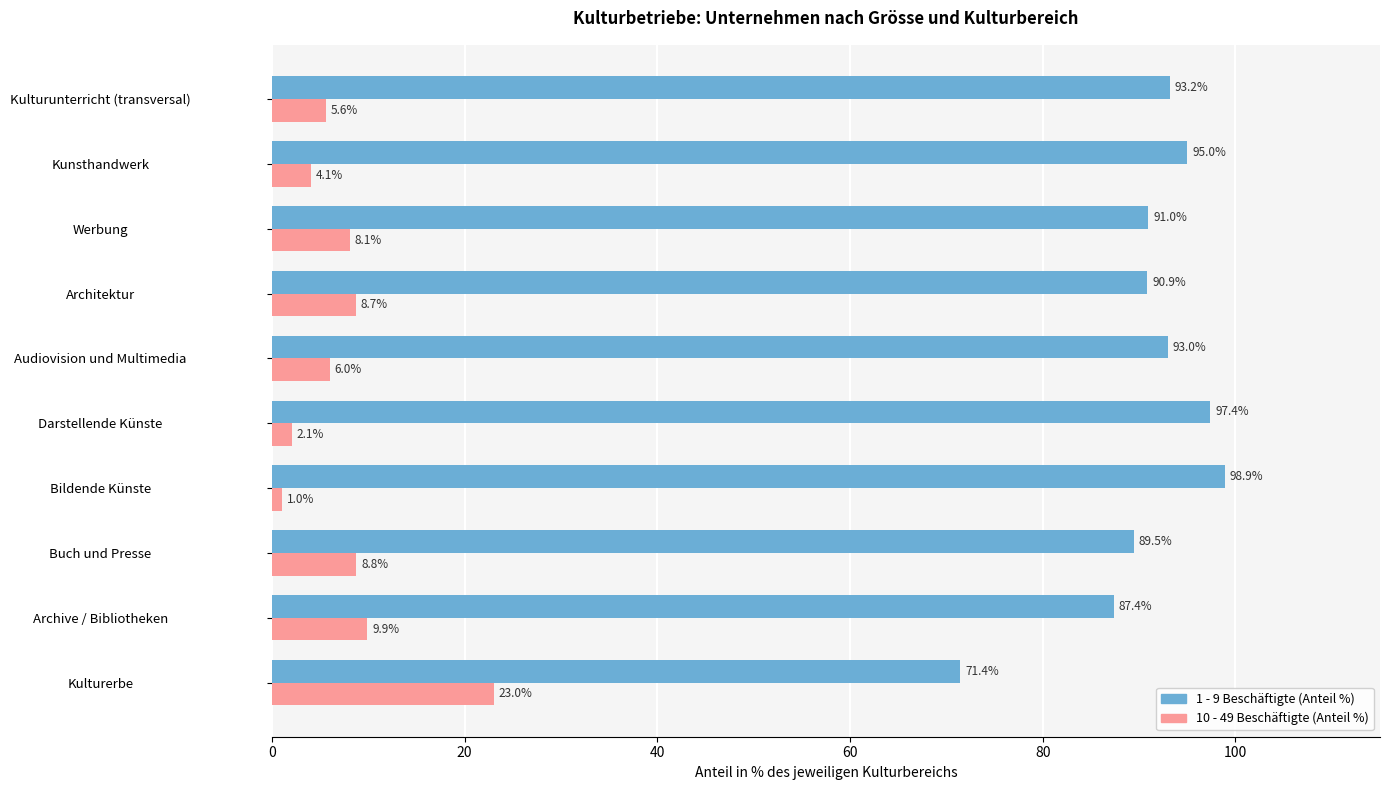

At which category is the sum across all series the highest?

Bildende Künste